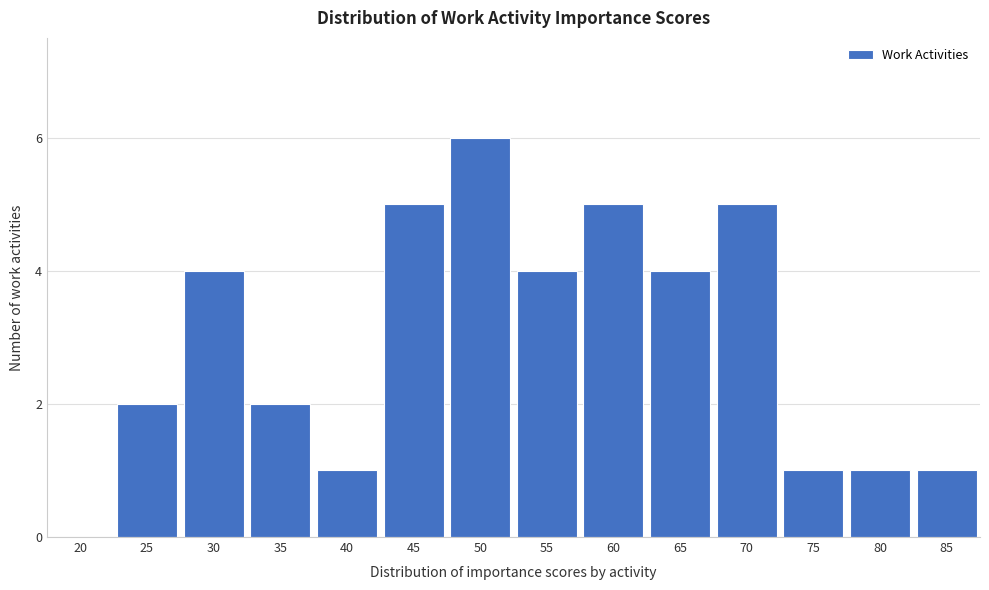

Reading left to right, transcribe all the data shown in this chart.

20=0	25=2	30=4	35=2	40=1	45=5	50=6	55=4	60=5	65=4	70=5	75=1	80=1	85=1